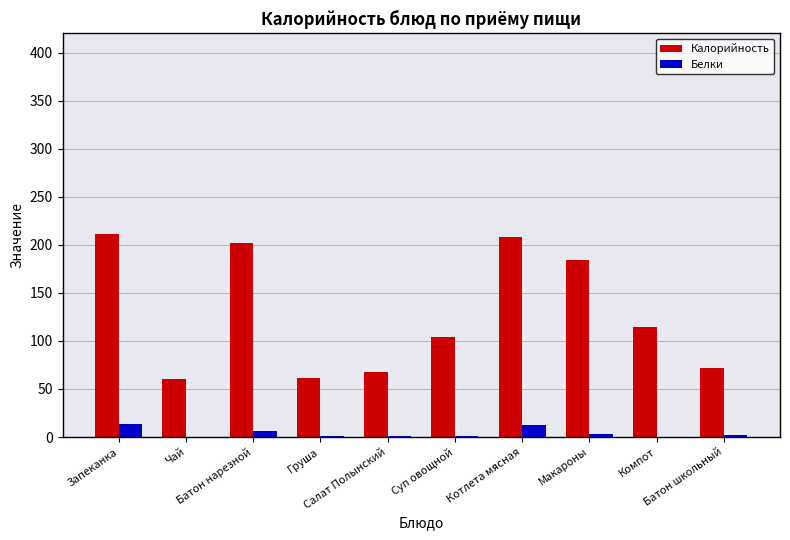

Which series has the largest total across all categories?

Калорийность